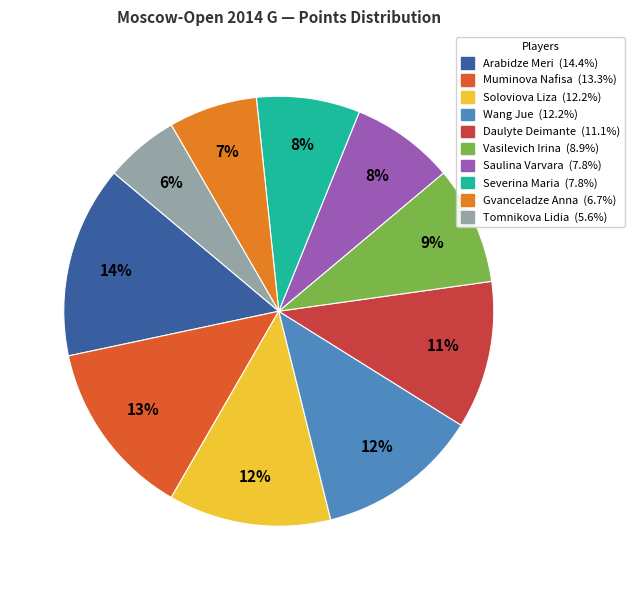

What is the largest slice in the pie chart?

Arabidze Meri